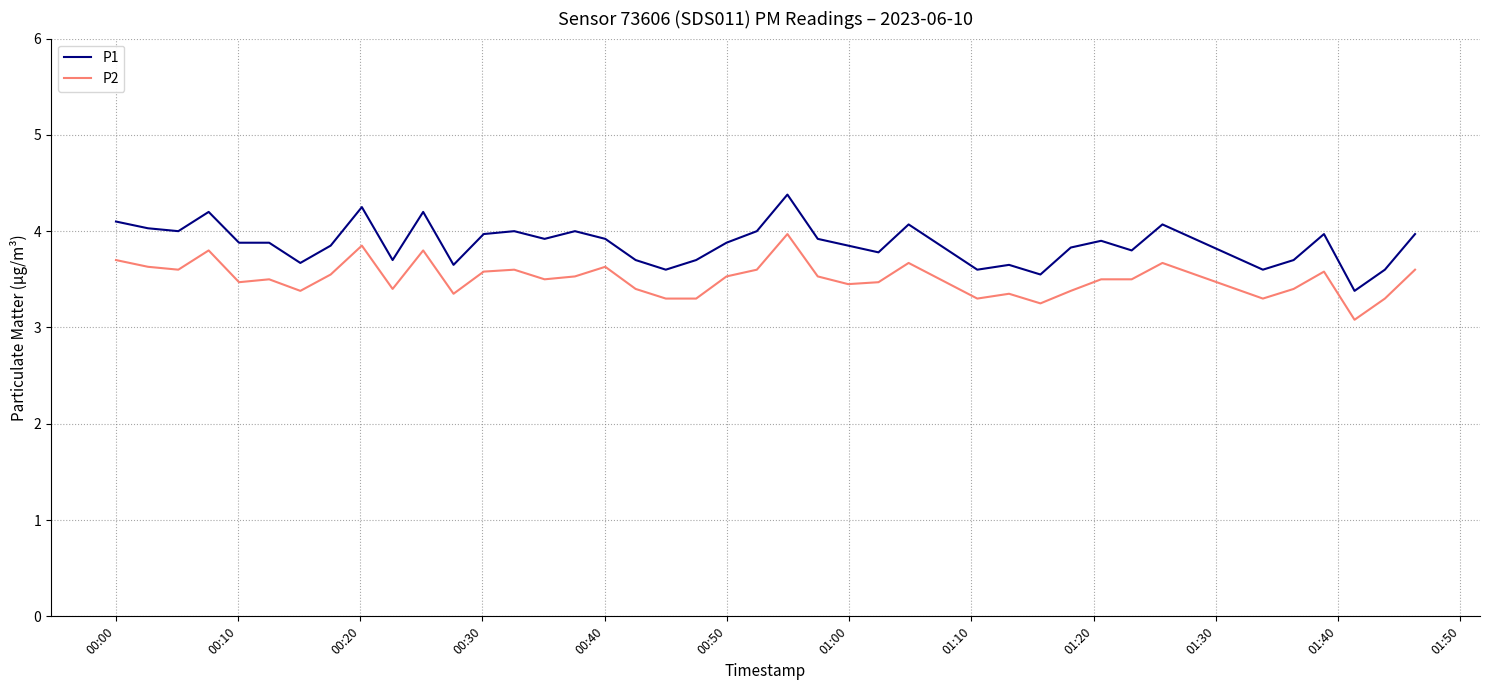

True or false: P2 and P1 cross at least once.

False